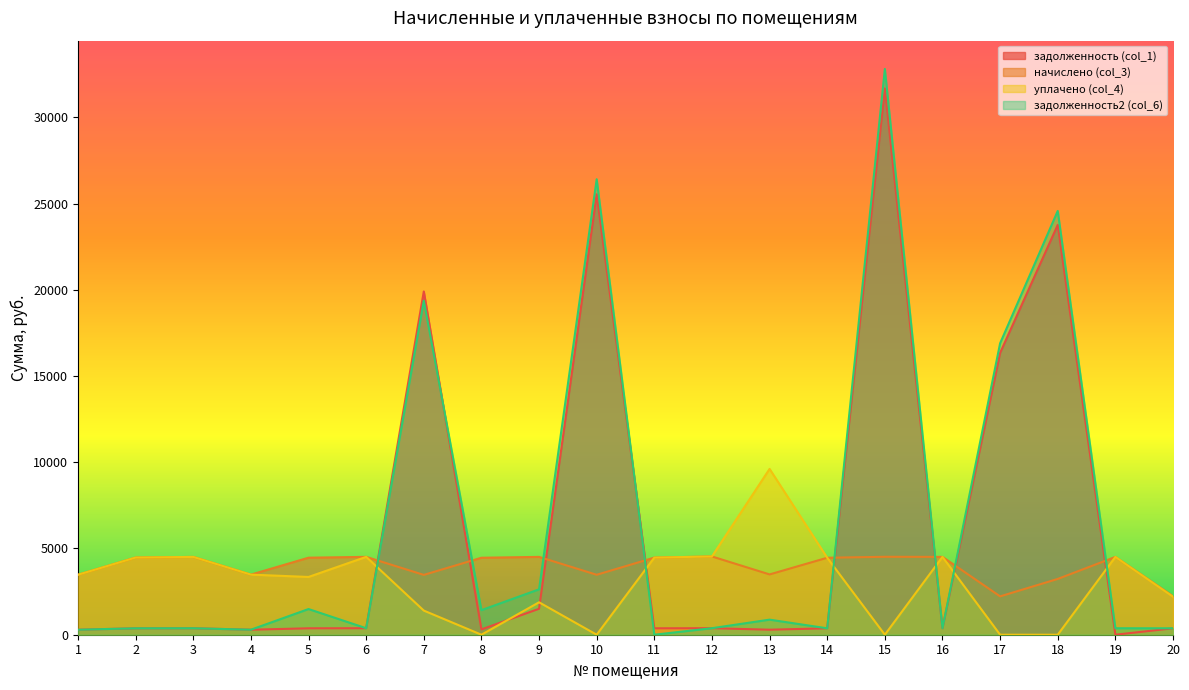

Rank the series at 14 from highest to lowest value.

начислено (col_3), уплачено (col_4), задолженность (col_1), задолженность2 (col_6)